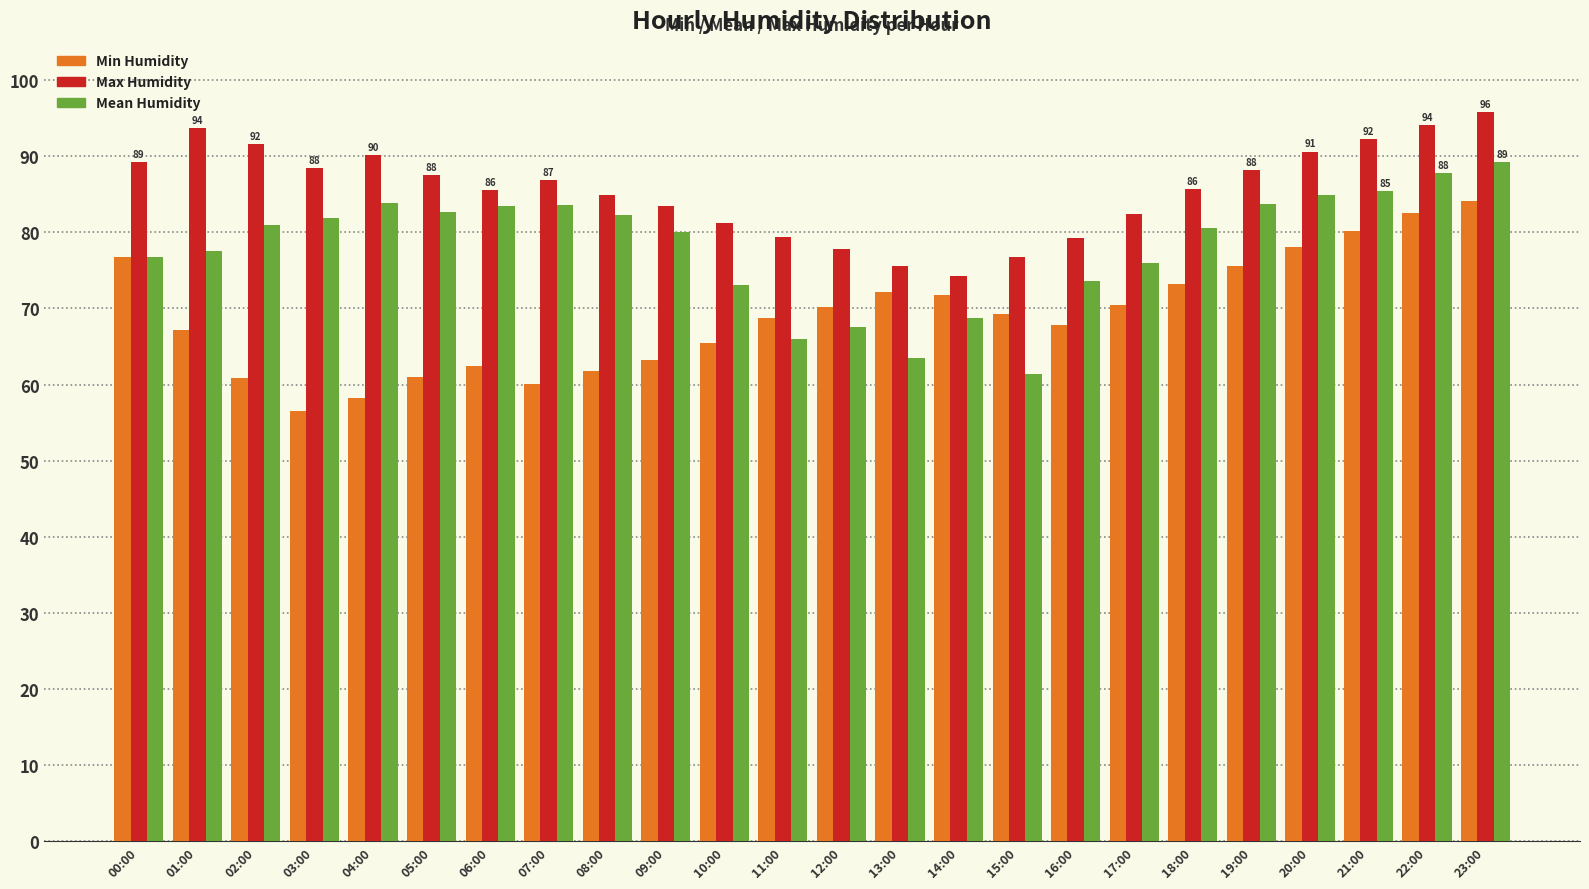

Is the value of Mean Humidity at 09:00 greater than the value of Max Humidity at 07:00?

No